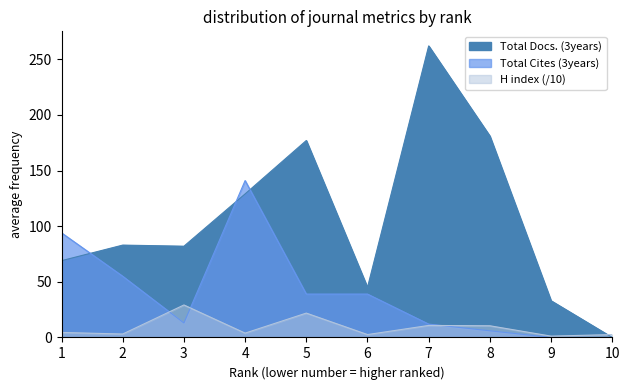

How many distinct data groups are displayed?

3